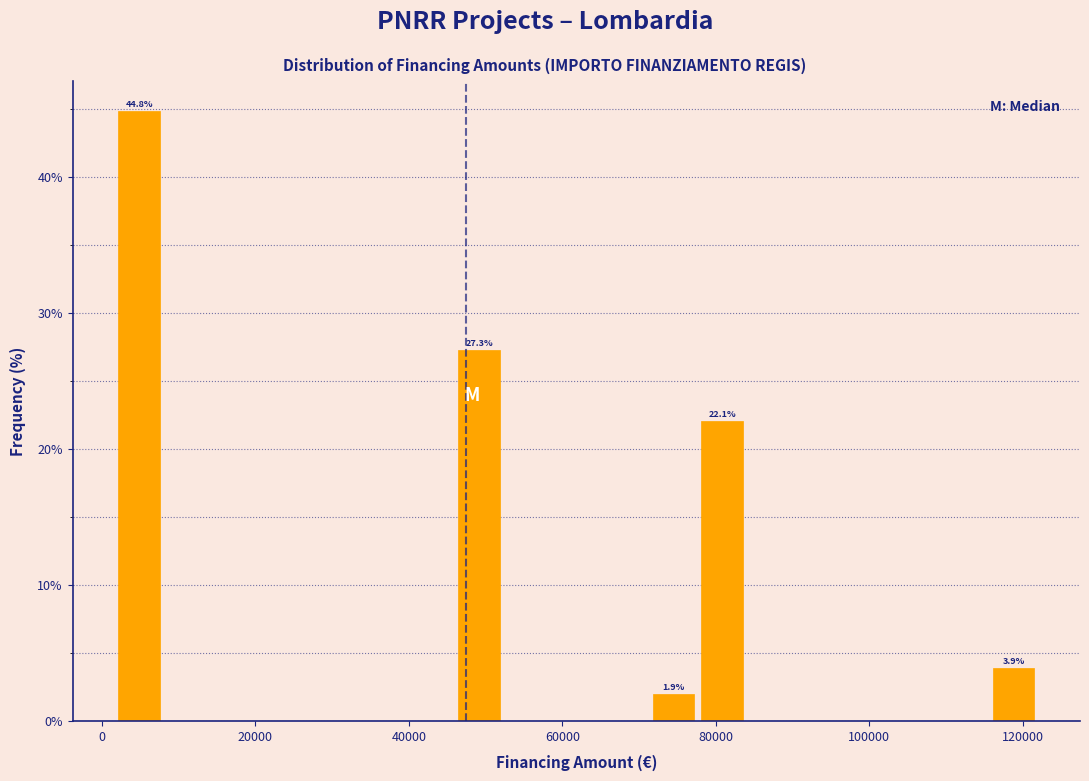

Read against the x-axis, roughly where is the centre of the tallest bar?

4000